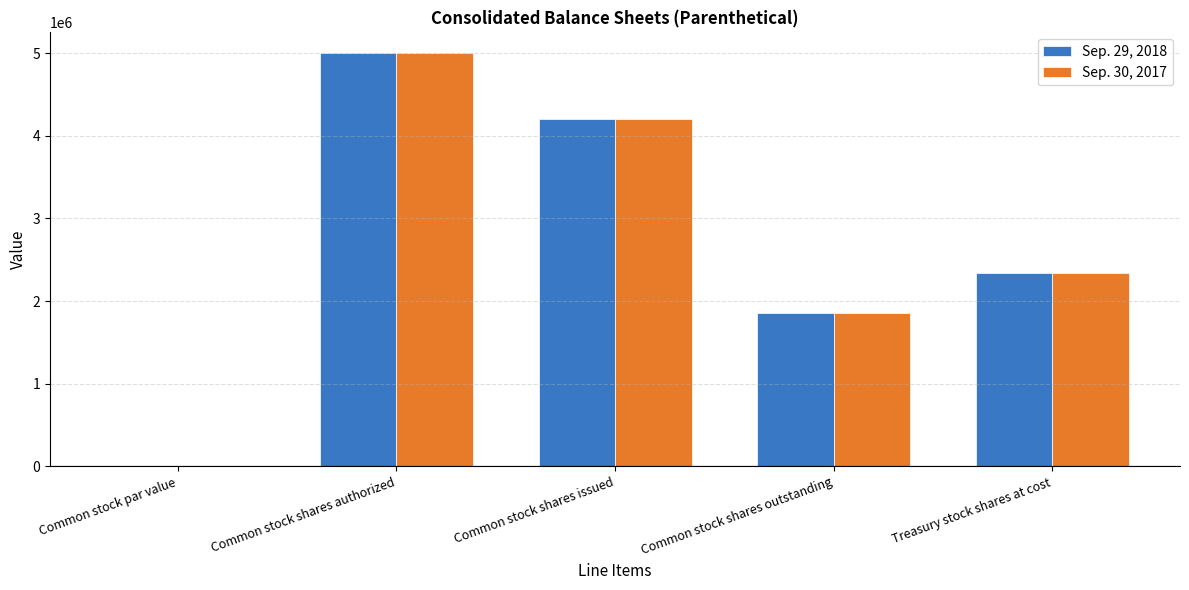

True or false: Sep. 30, 2017 has a value of 1858647.0 at Common stock shares outstanding.

True